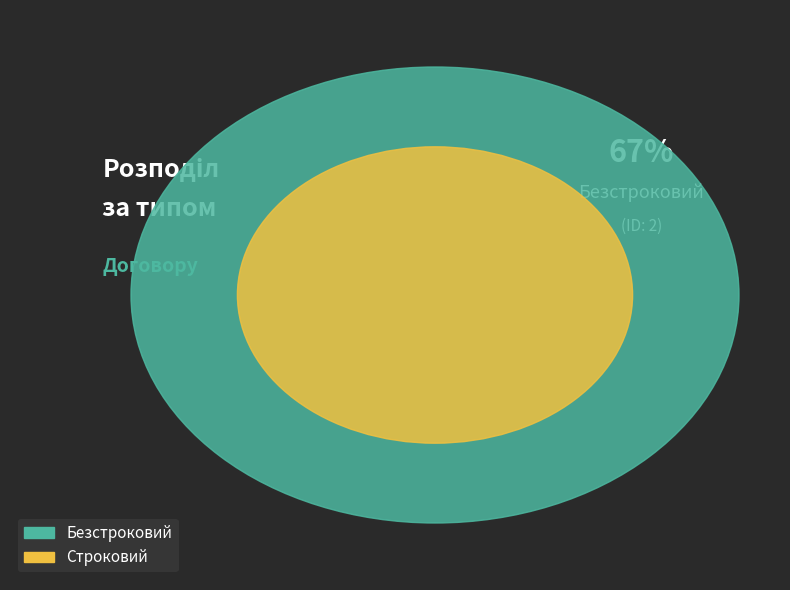

Is it true that Безстроковий is 67% of the pie?

True